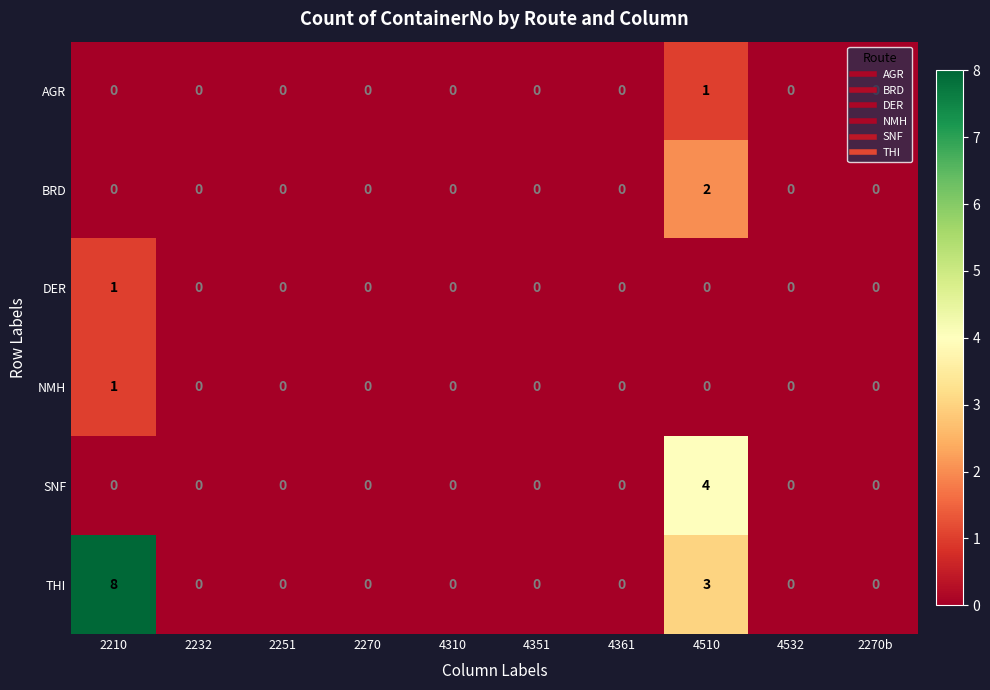

What is the greatest value displayed?

8